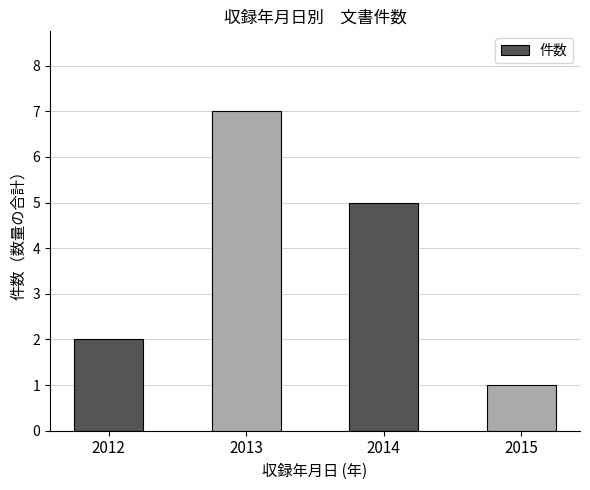

List the labels in order of value, smallest first.

2015, 2012, 2014, 2013